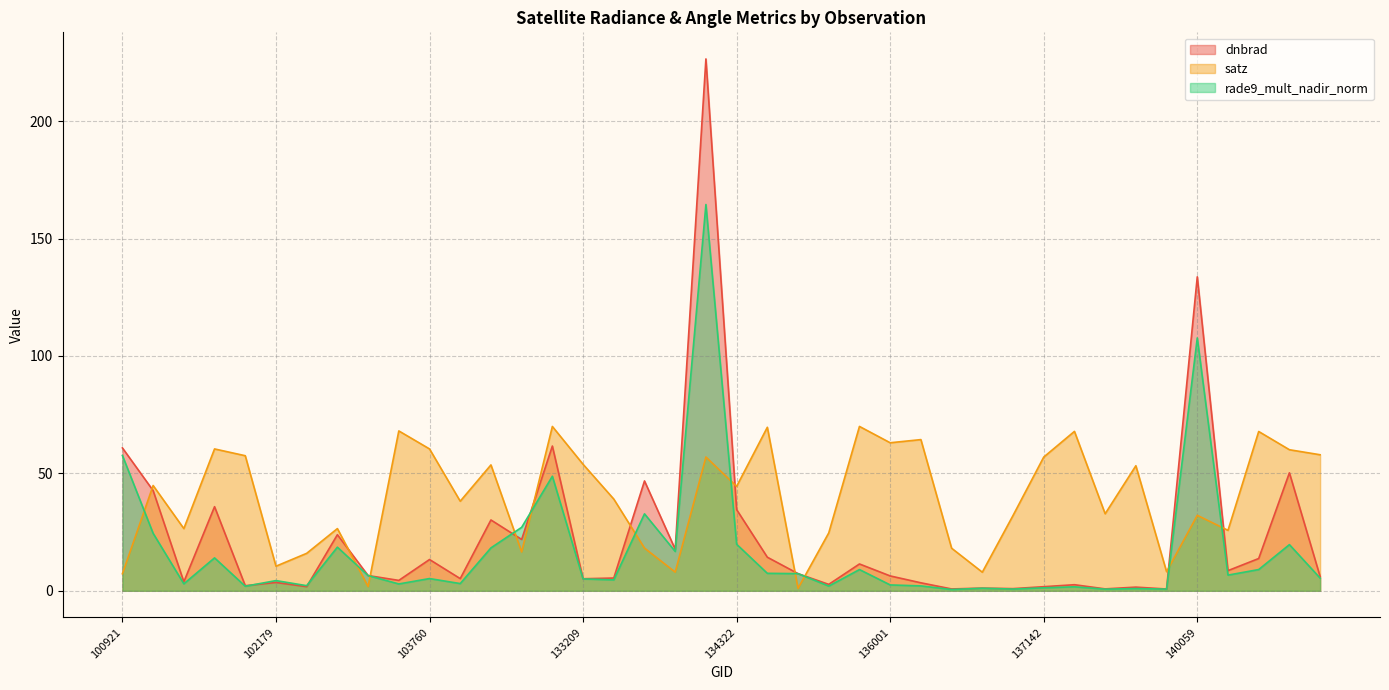

True or false: rade9_mult_nadir_norm has a value of 7.3 at 102179.

False